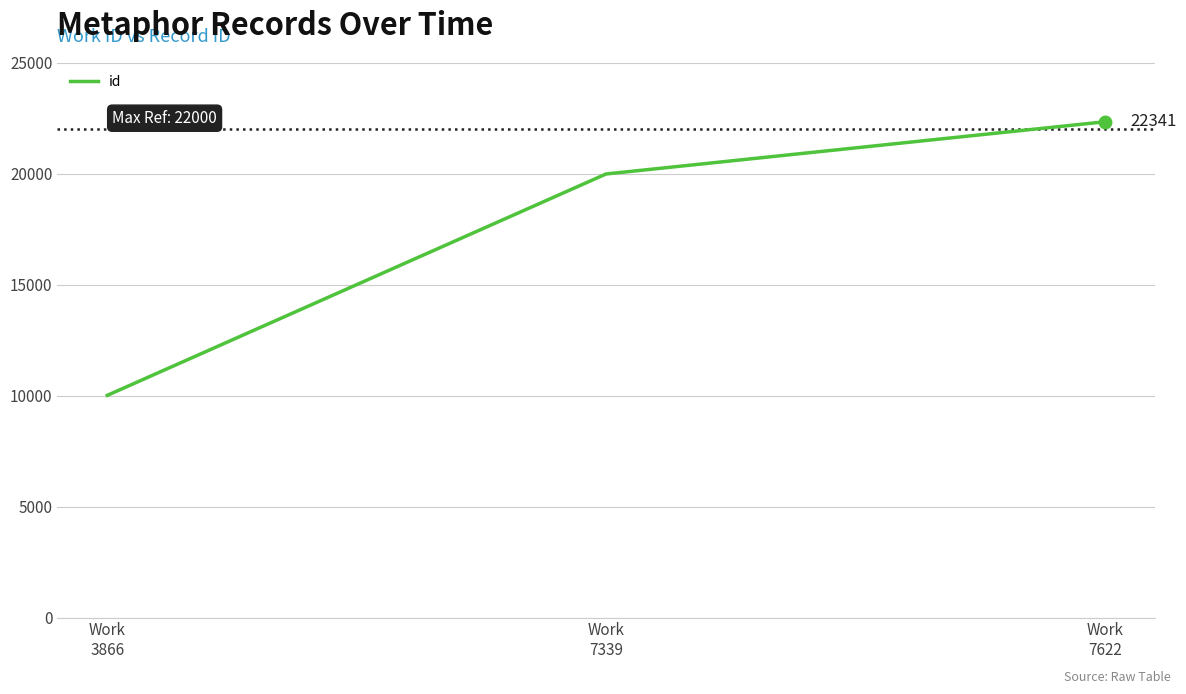

At which category does the chart reach its peak across all series?

Work
7622